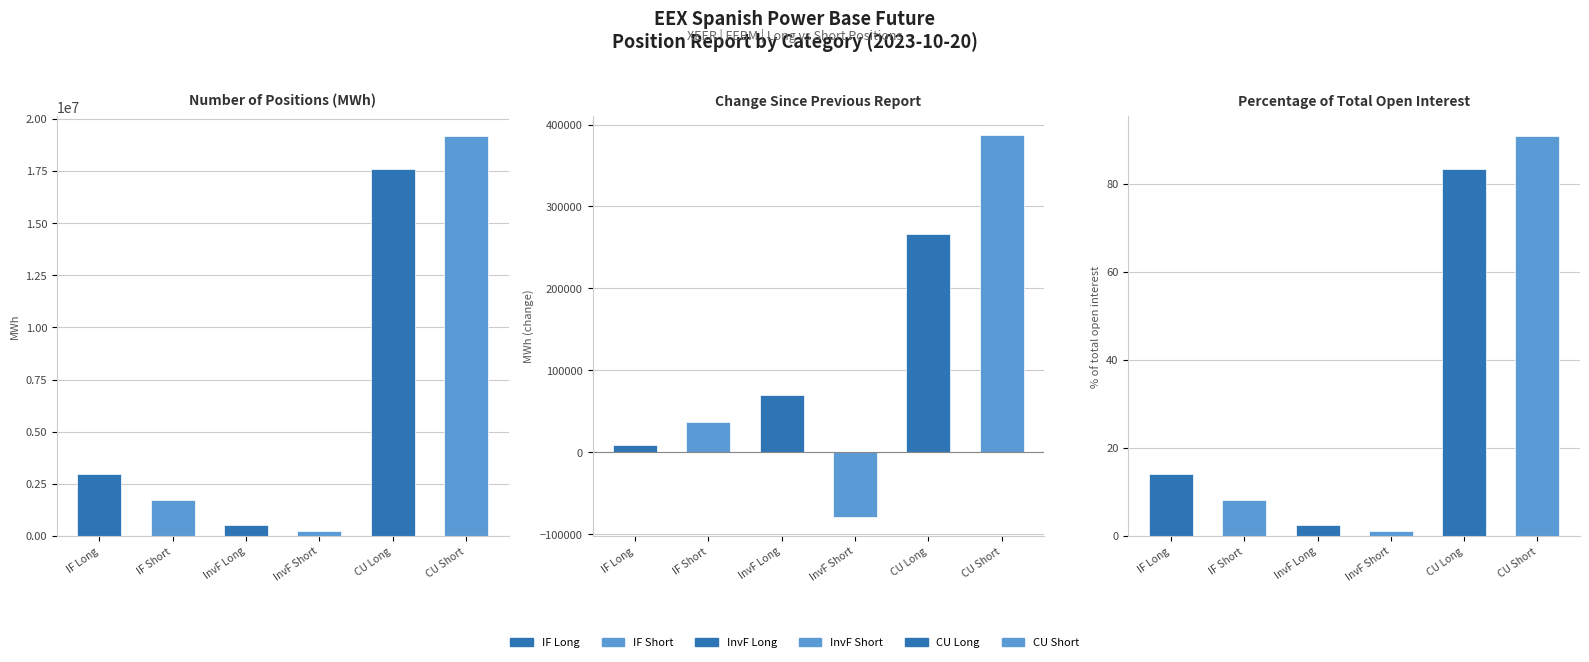

True or false: Investment Firms (Long) has a value of 5.2 at Percentage of total open interest.

False